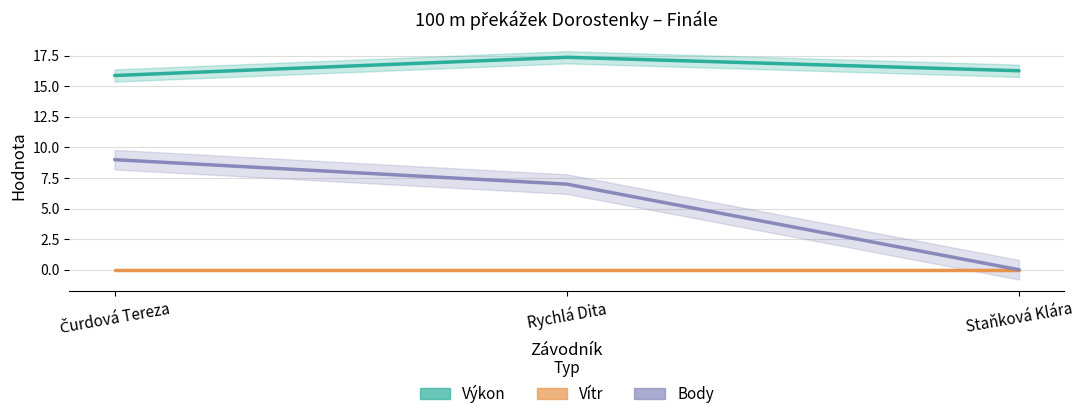

Is the value of Body at Staňková Klára greater than the value of Vítr at Rychlá Dita?

No